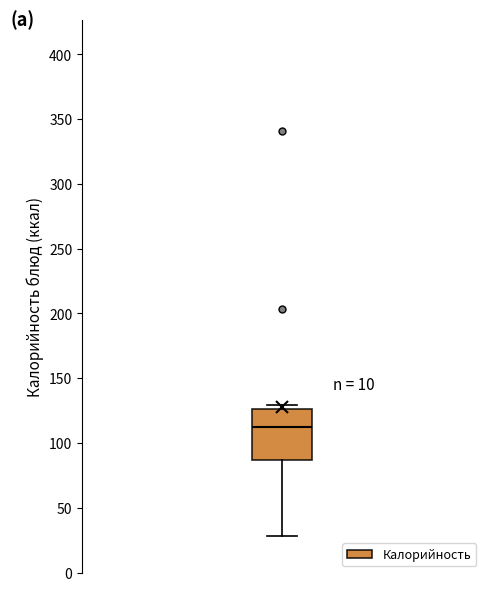

Transcribe this box plot: give where the median line is, the range the box spans, and where the two whiskers end, as read against the y-axis. The values are not printed on the chart, so give them approximately, as read against the axis.

median 110, box 85 to 125, whiskers 30 to 130